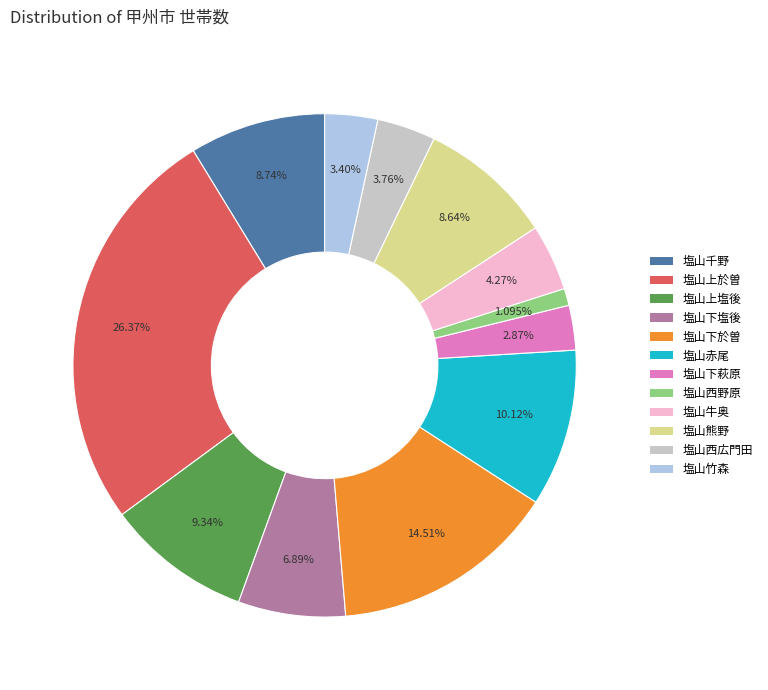

Do 塩山牛奥 and 塩山西広門田 together represent more than half of the pie?

No